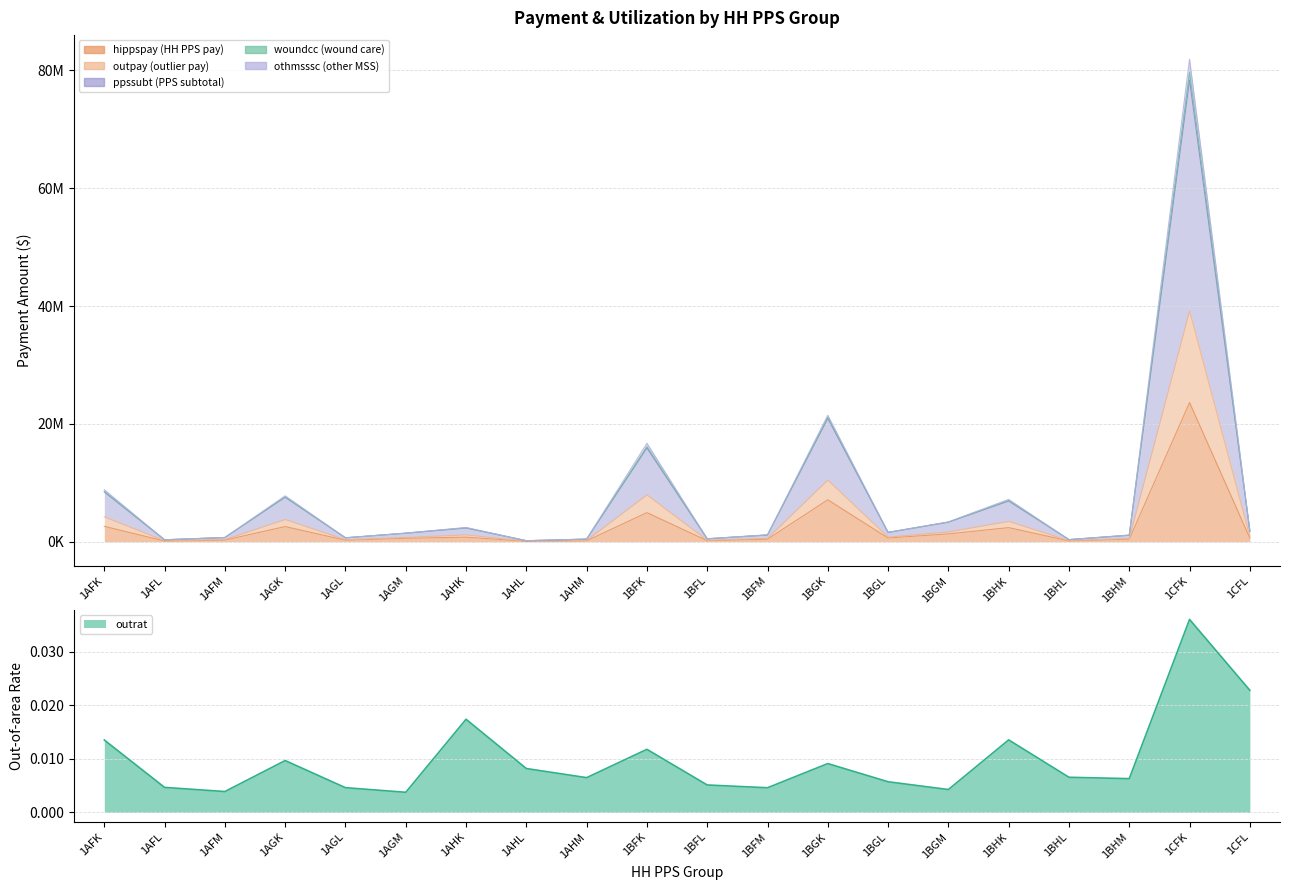

Is it true that outrat equals 0.0 at 1AGM?

True